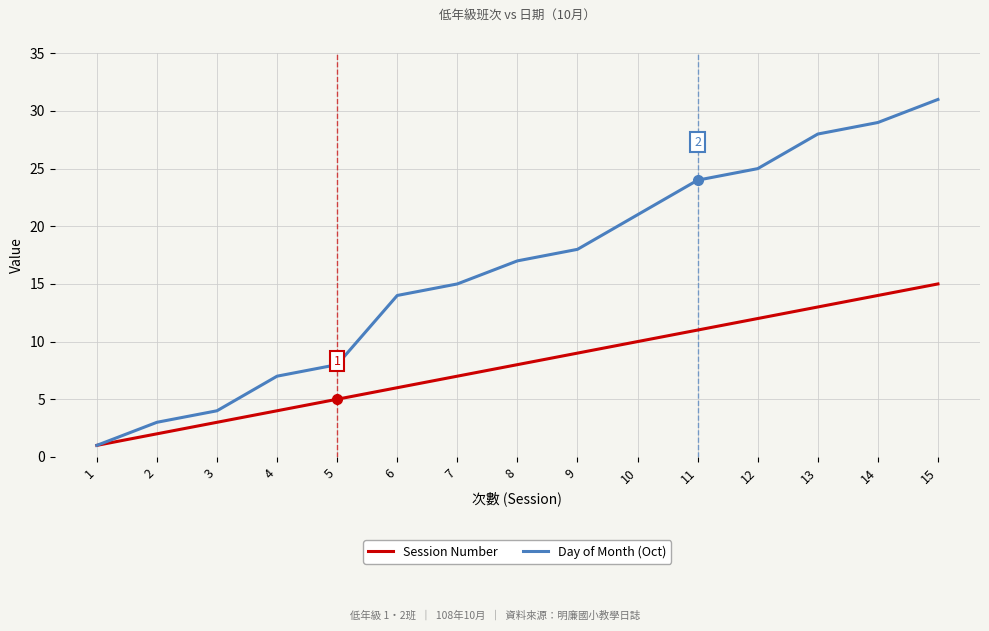

Which category has the lowest value across all series?

1